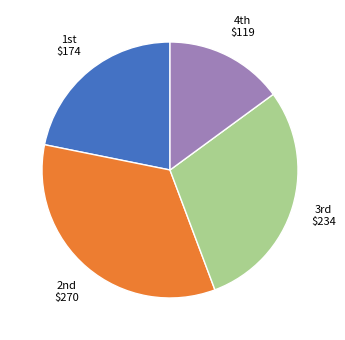

Is there a majority slice in this chart?

No